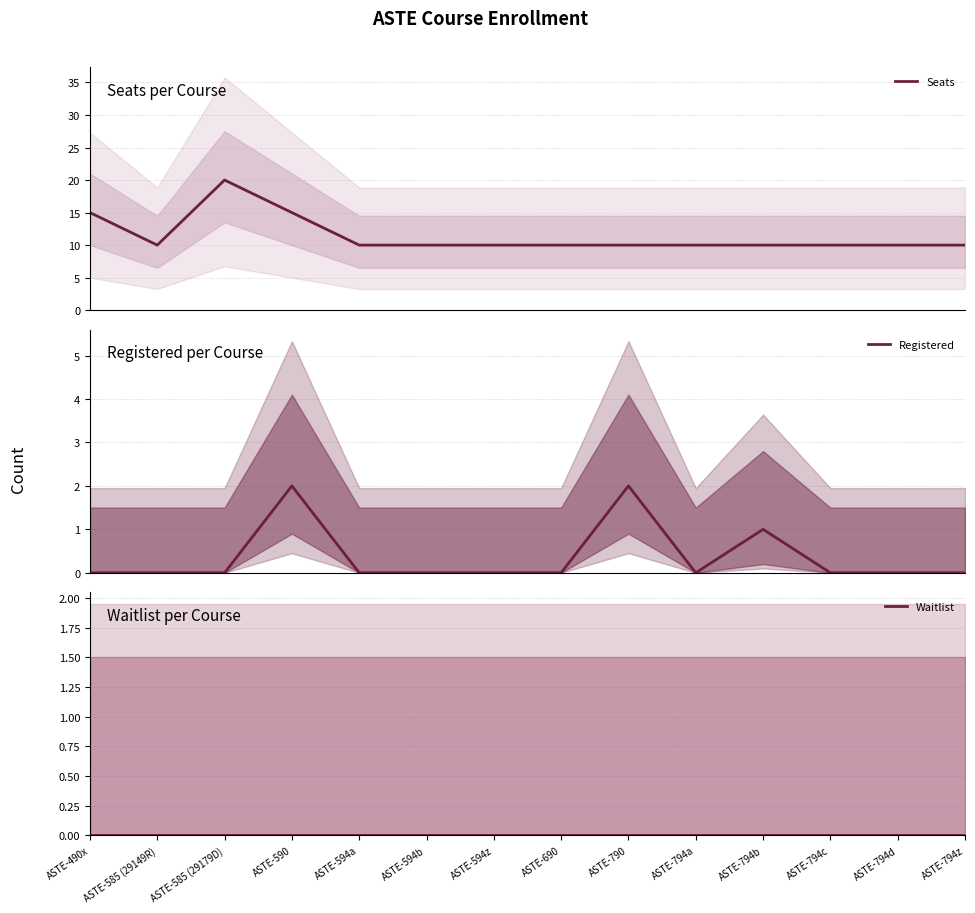

True or false: Registered has a value of 0 at ASTE-690.

True